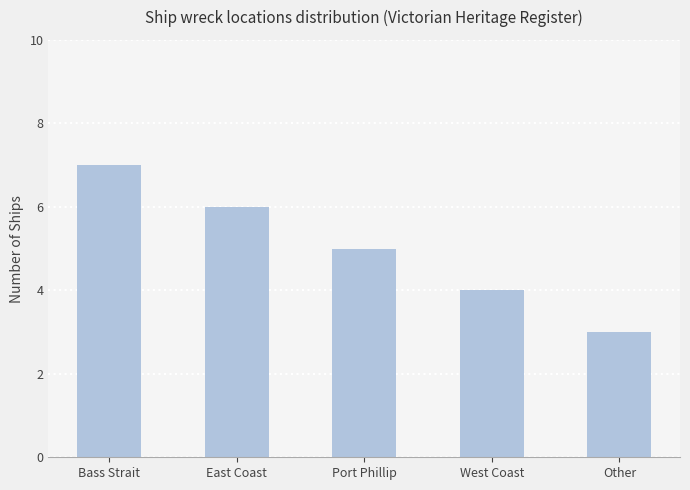

Reading left to right, extract all data points from this chart.

Bass Strait=7	East Coast=6	Port Phillip=5	West Coast=4	Other=3